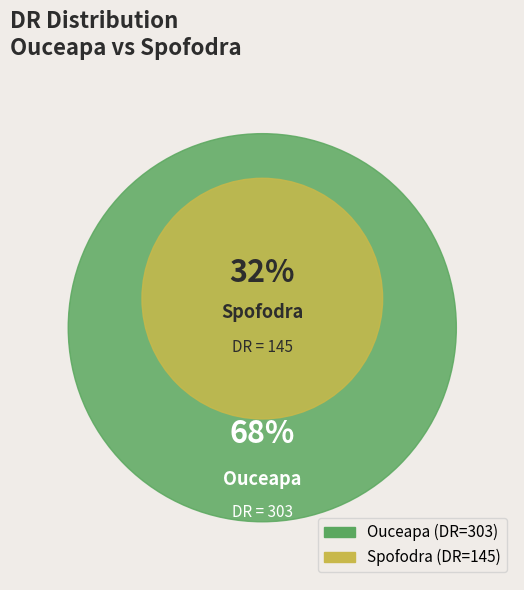

To the nearest percent, what is the average slice percentage?

50%